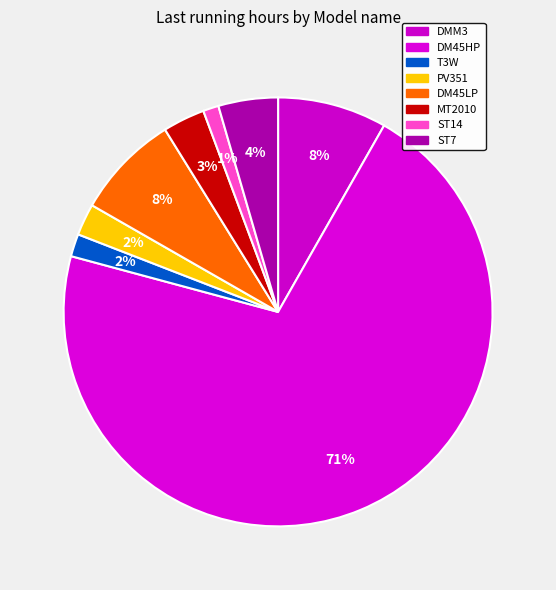

To the nearest percent, what is the difference between the largest and smallest slice percentages?

70%